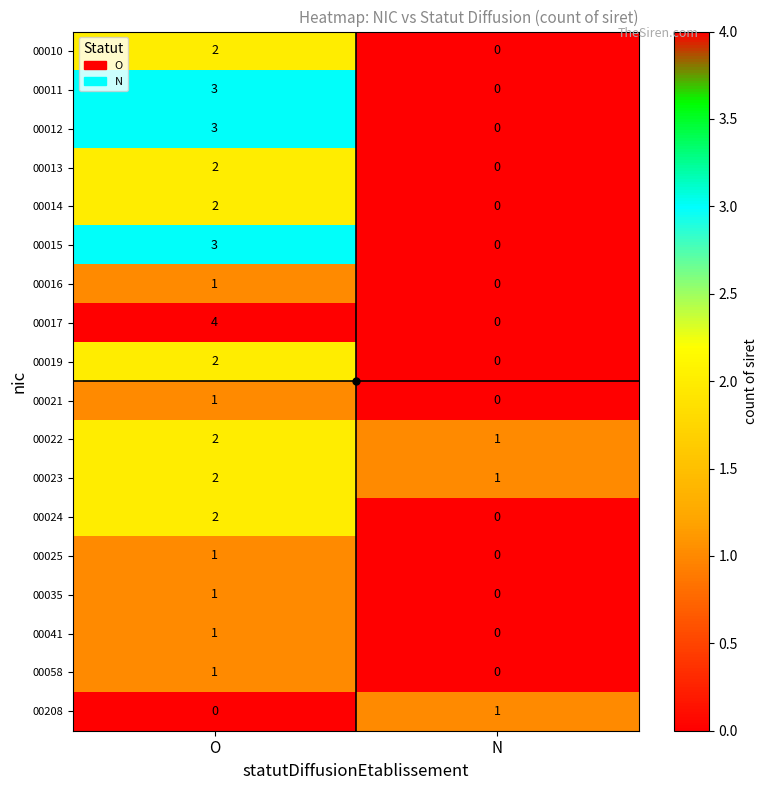

Which series changed the most between O and N?

00017